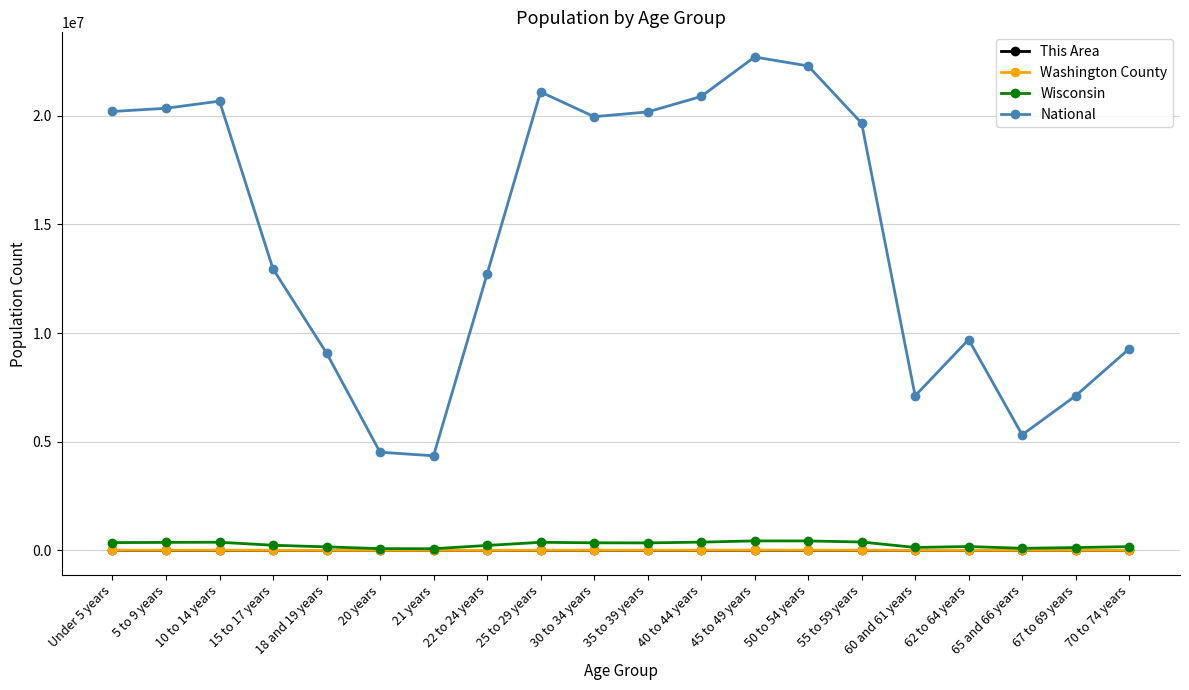

True or false: National and This Area cross at least once.

False